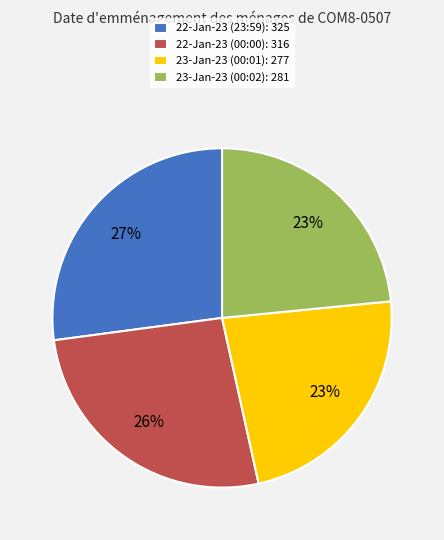

True or false: 23-Jan-23 (00:02): 281 accounts for 23% of the total.

True